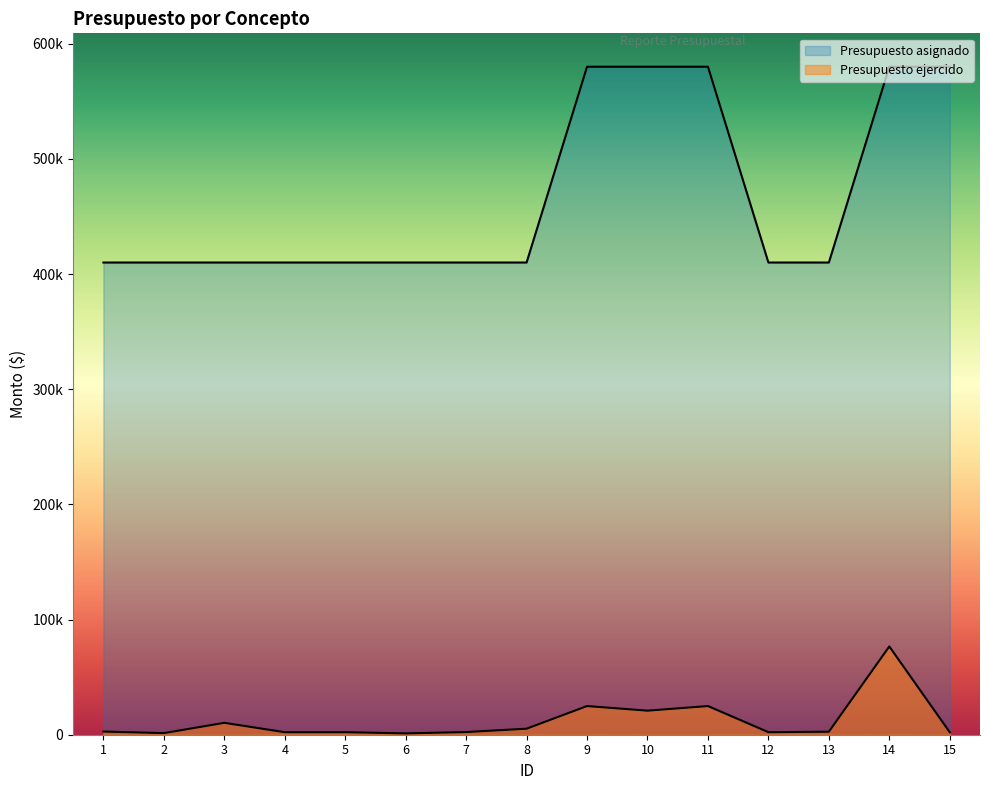

Is it true that Presupuesto asignado equals 594988 at 7?

False